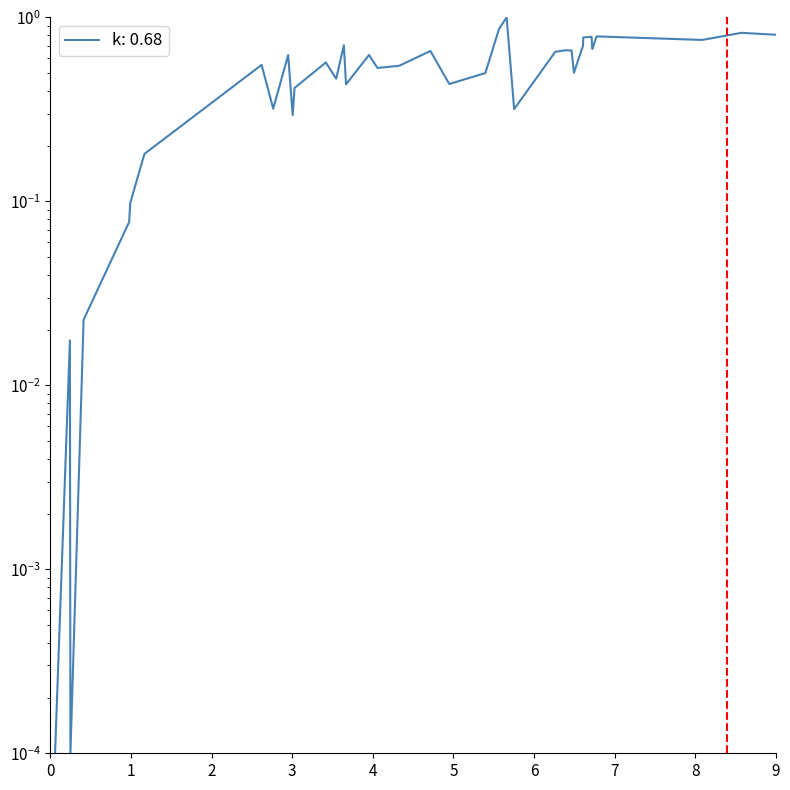

What is the greatest value displayed?

1.0